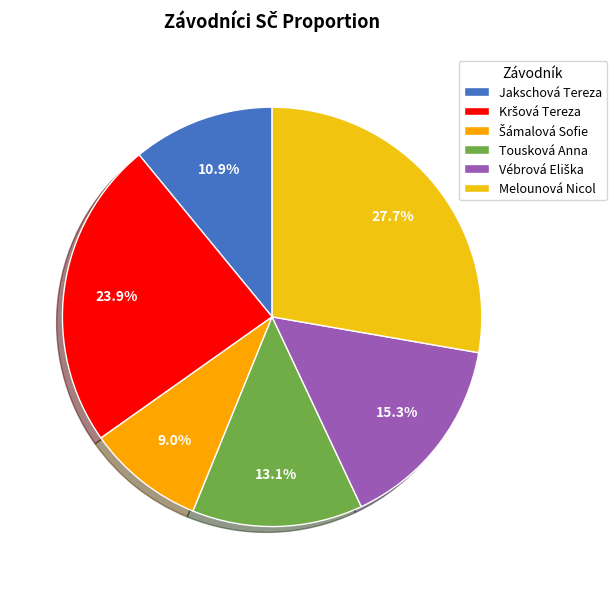

How many segments does this pie chart have?

6